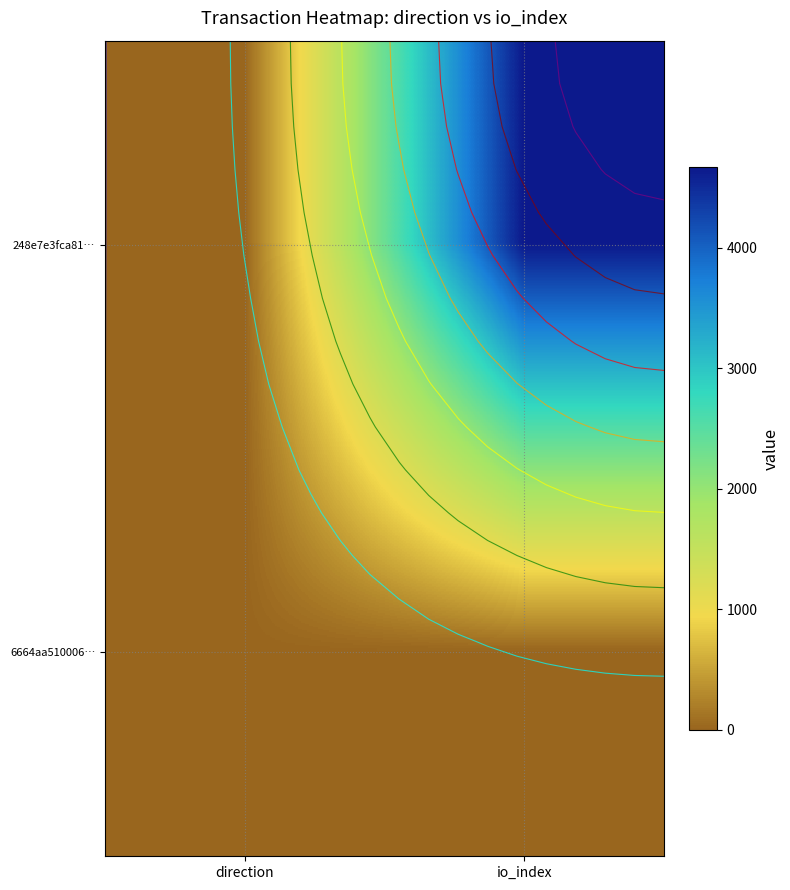

Where is 6664aa510006… nearest to the value 9?

direction